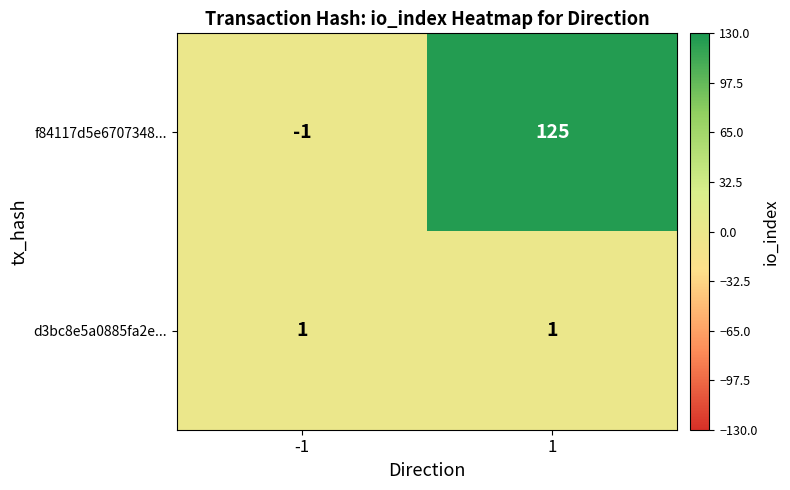

True or false: d3bc8e5a0885fa2e... has a value of 2 at -1.

False